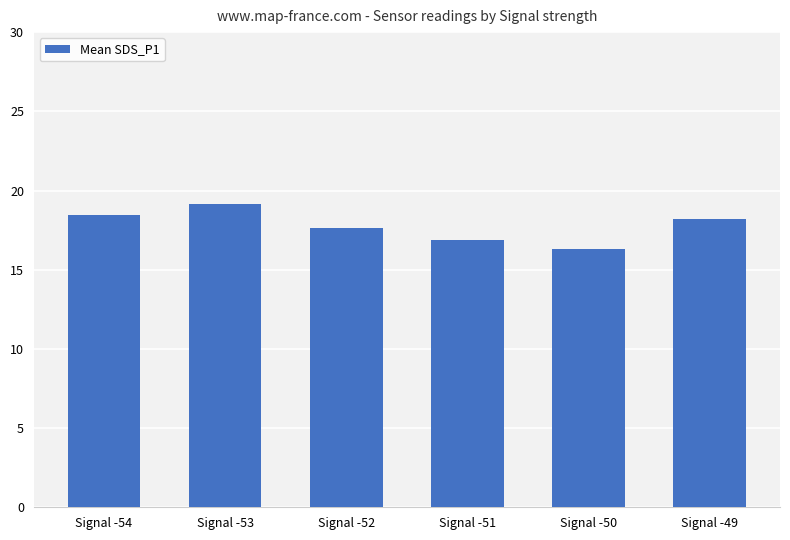

At which label is the value closest to 17?

Signal -51